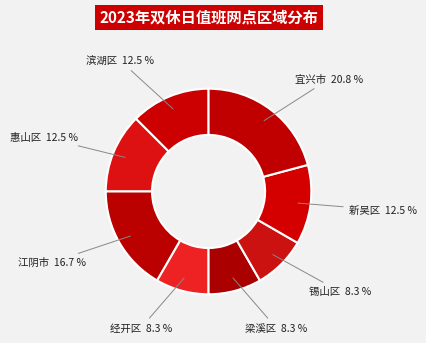

How many segments does this pie chart have?

8